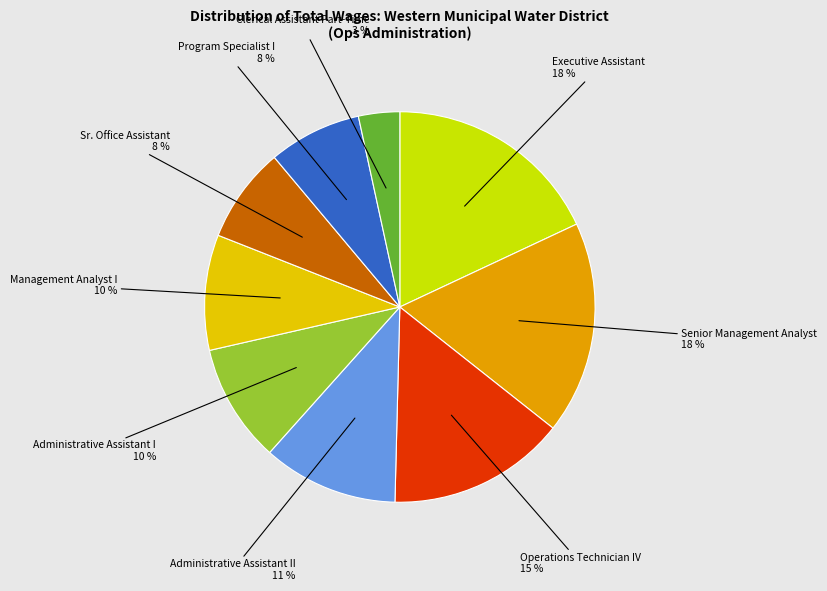

How many segments does this pie chart have?

9